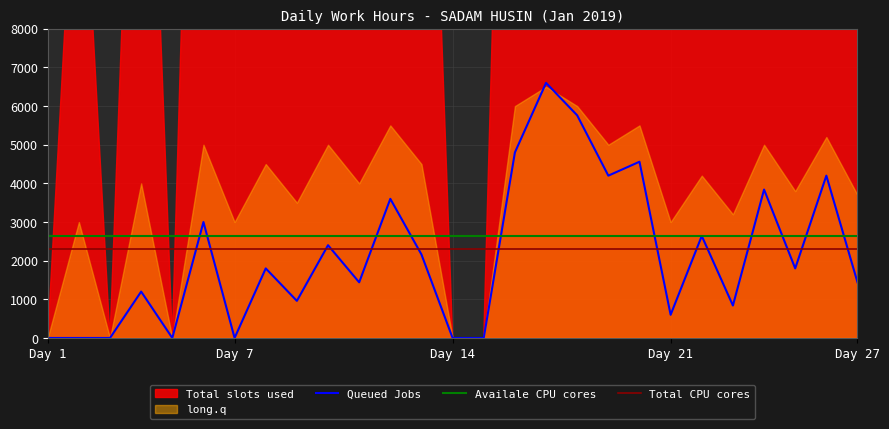

What value does the Total CPU cores series have at 24?

2314.2